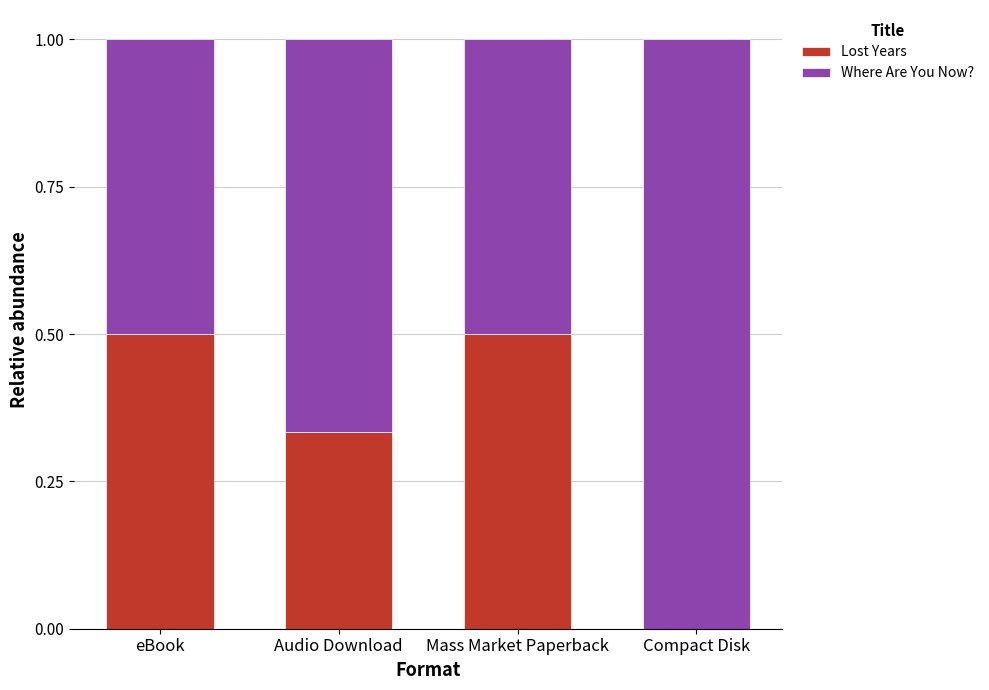

What is the total value across all series at Compact Disk?

1.0